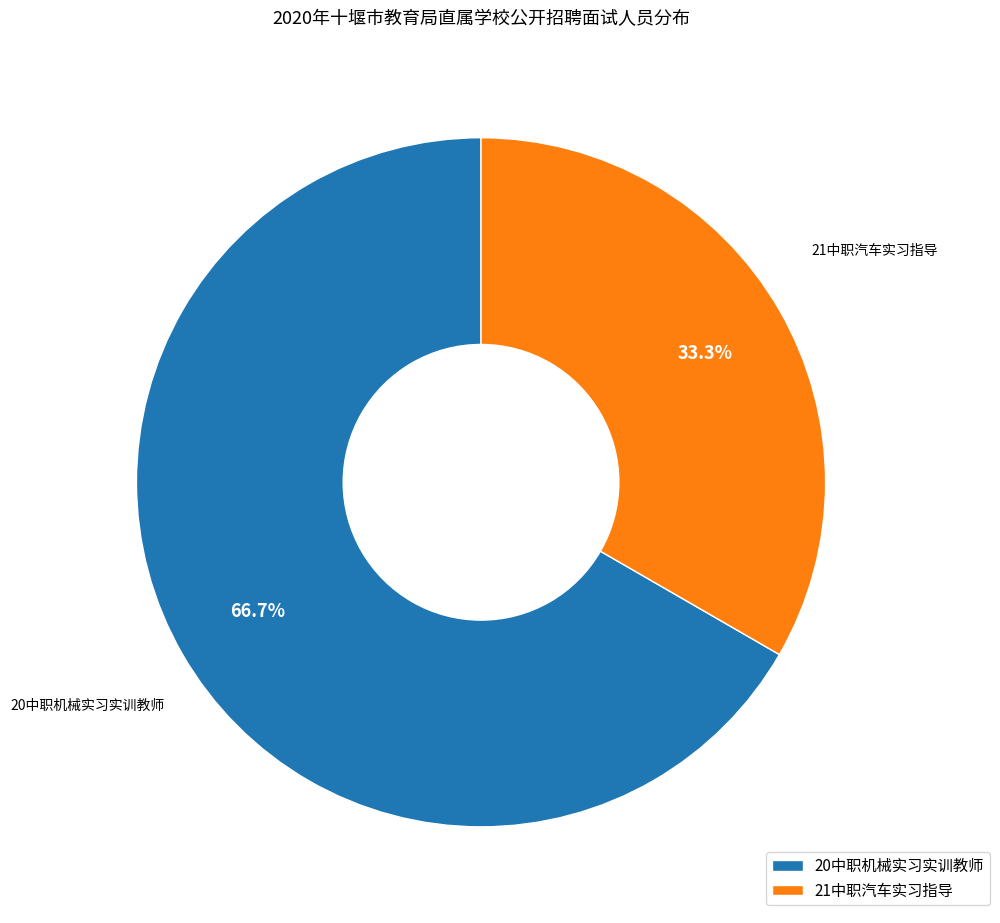

Approximately how many times larger is the value at 20中职机械实习实训教师 compared to 21中职汽车实习指导?

2.0